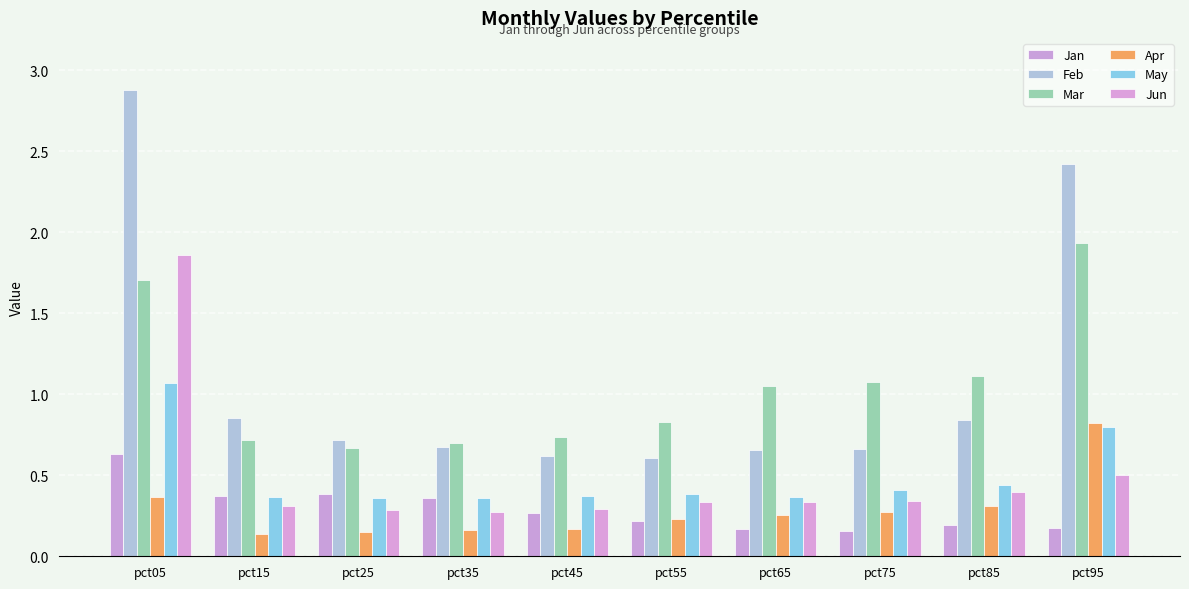

What is the spread (max minus min) of values at pct95?

2.2